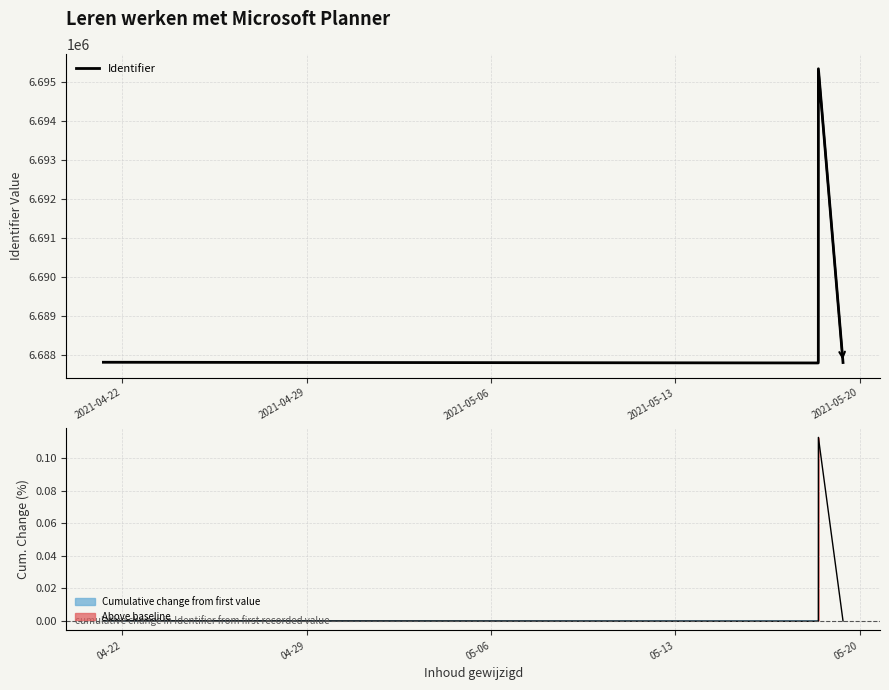

What is the label of the 5th point from the right?

2021-04-22